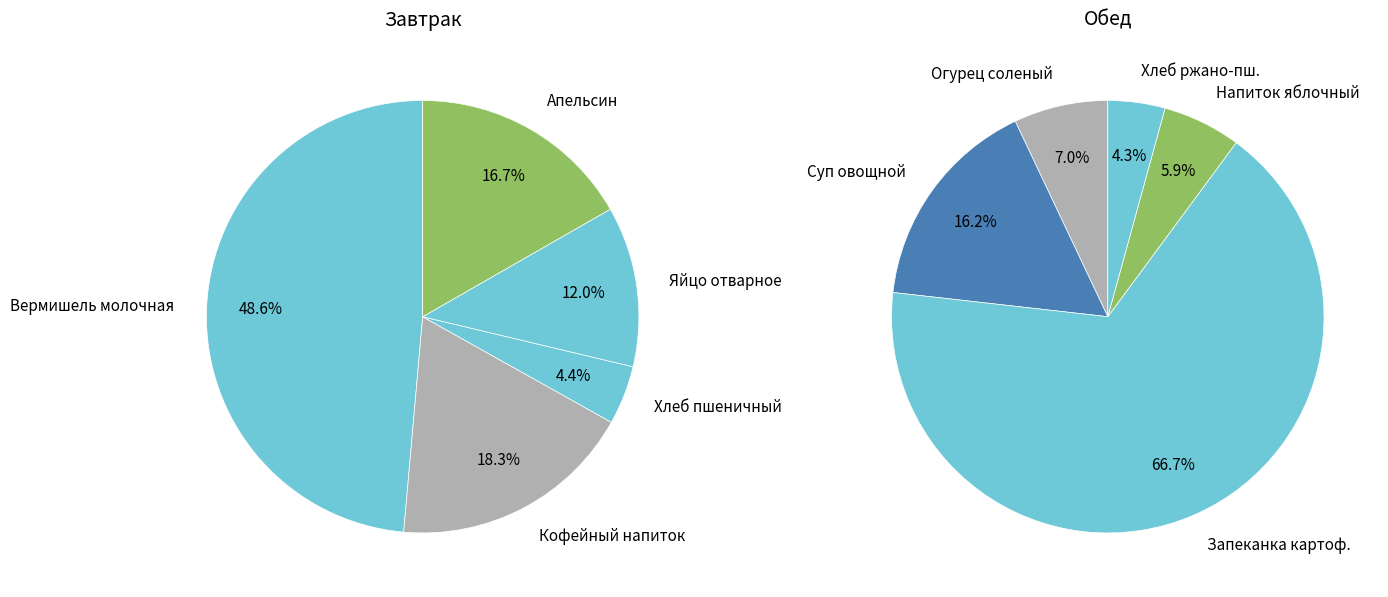

Between Хлеб пшеничный обогащ. and Напиток яблочный, which is larger?

Напиток яблочный